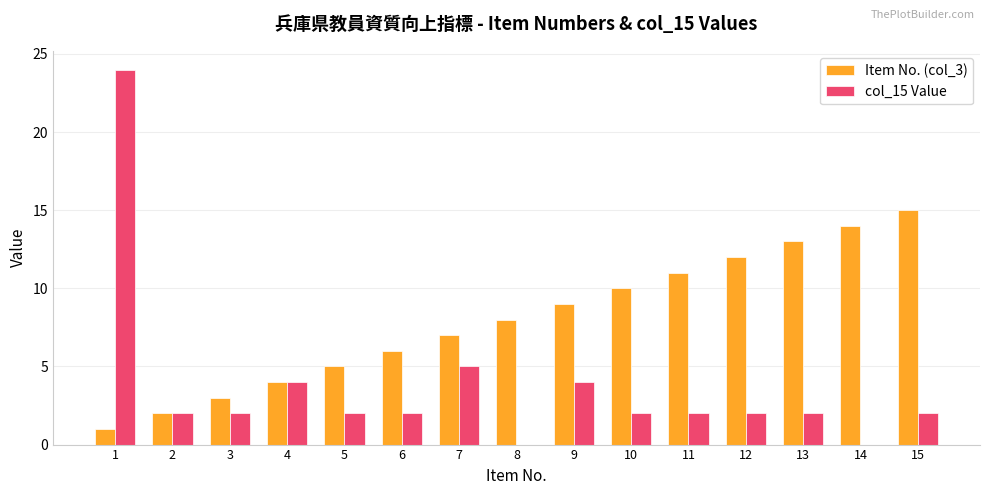

Reading left to right, extract all data points from this chart.

Item No. (col_3): 1	2	3	4	5	6	7	8	9	10	11	12	13	14	15
col_15 Value: 24	2	2	4	2	2	5	0	4	2	2	2	2	0	2